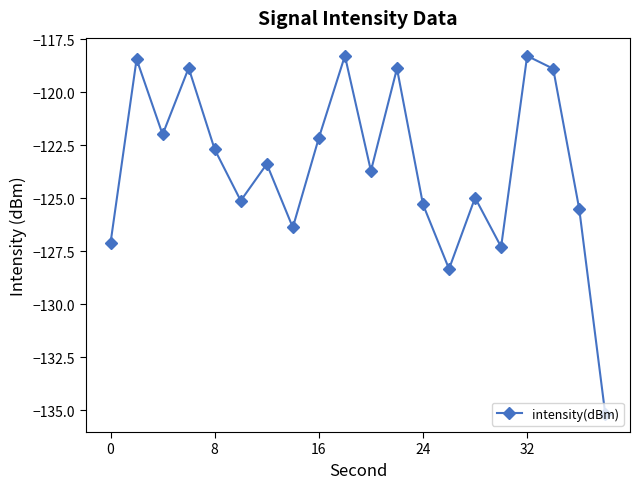

How many points are lower than both their immediate neighbors (excluding endpoints)?

6